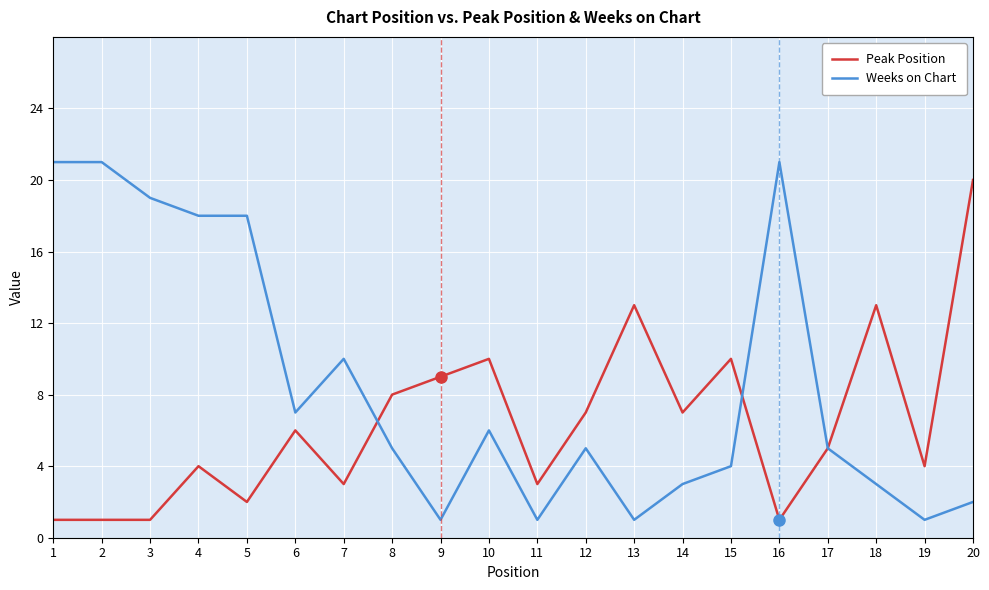

Is it true that Weeks on Chart equals 19 at 3?

True